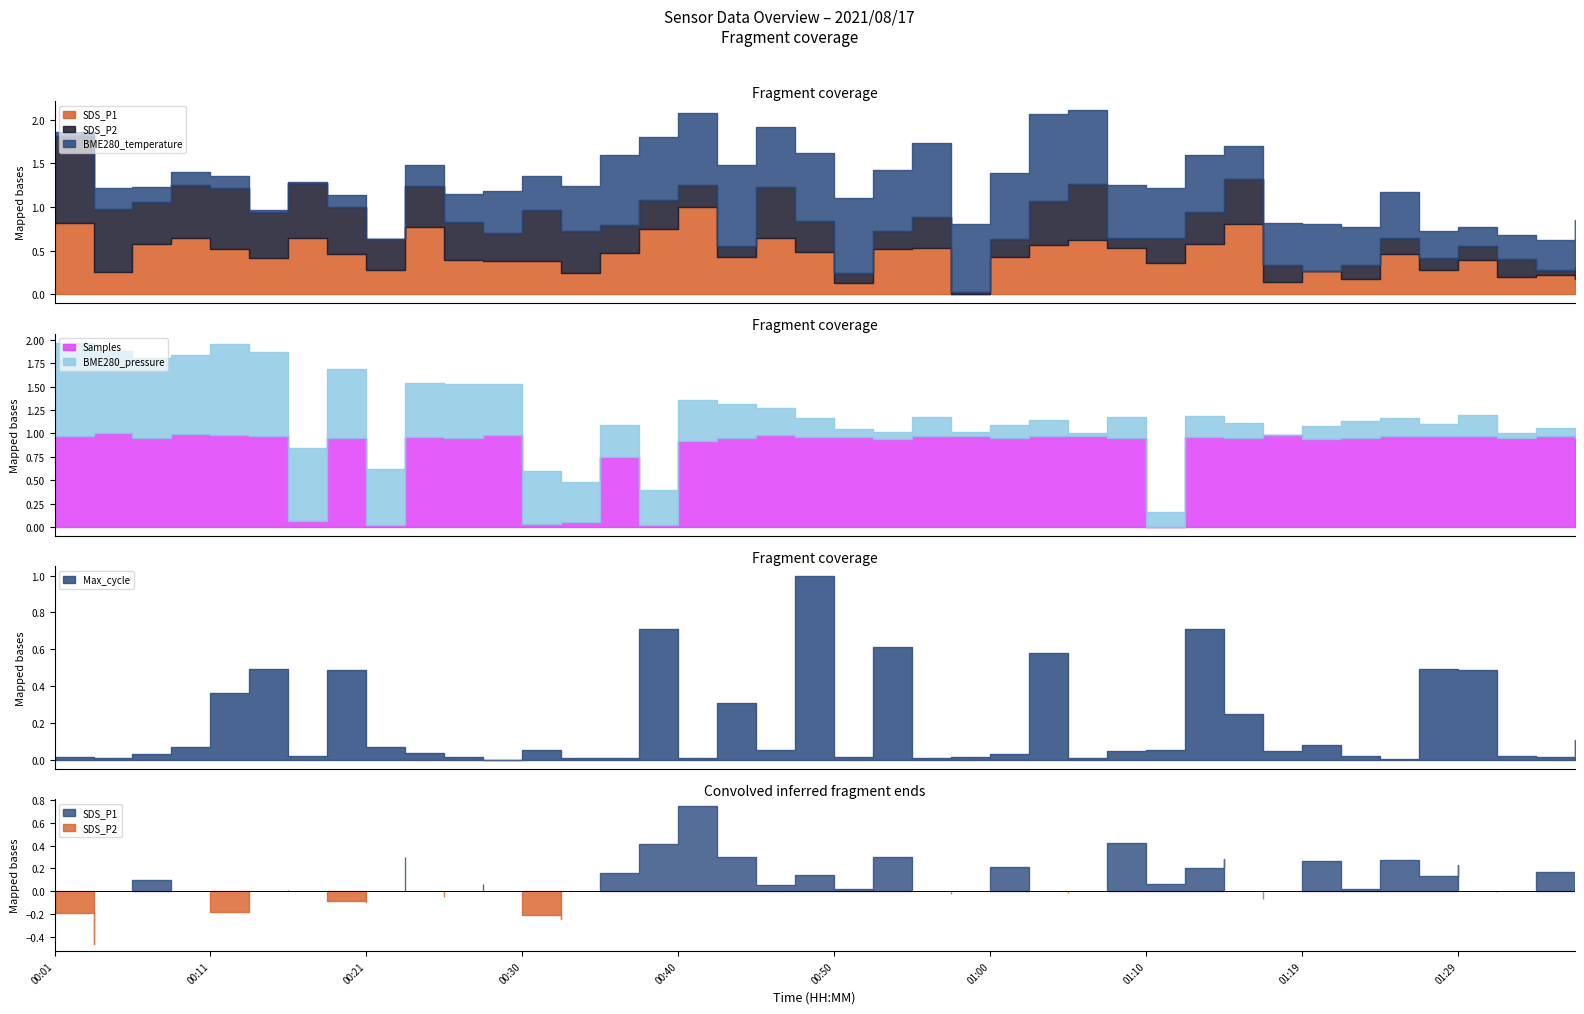

Is the value of BME280_temperature at 01:14 greater than the value of SDS_P2 at 01:17?

Yes